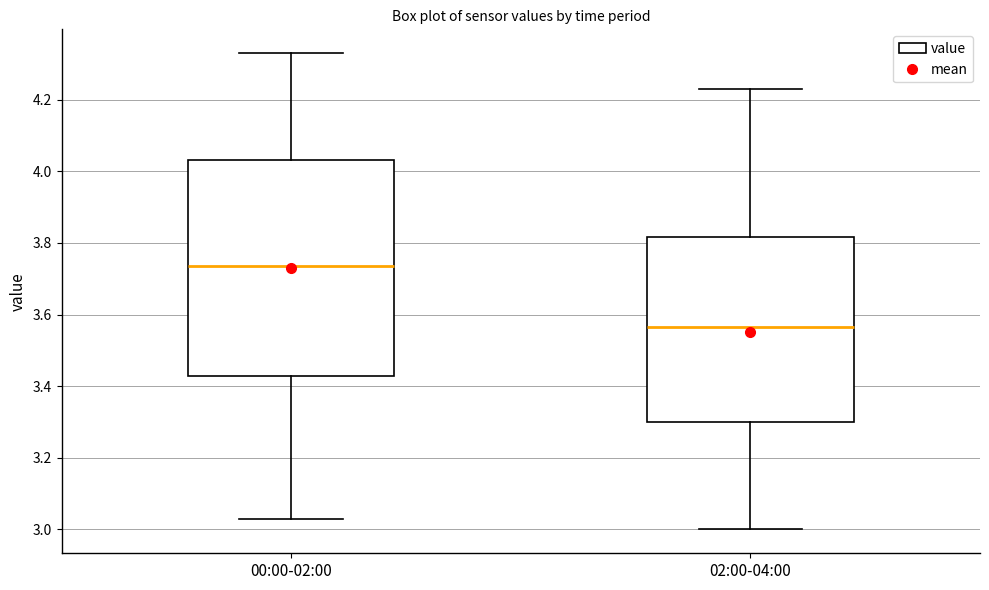

Comparing the boxes themselves (not the whiskers), which one is the tallest?

00:00-02:00